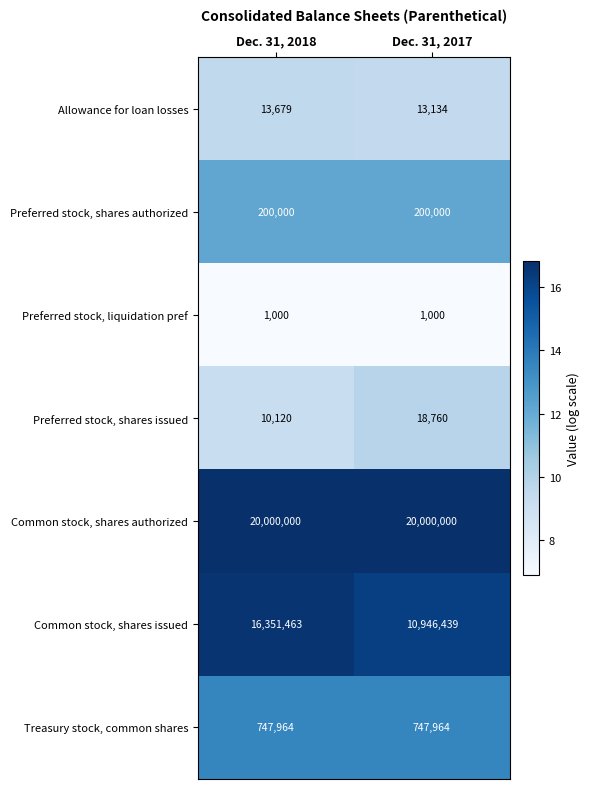

What is the highest value of the Common stock, shares issued series?

16351463